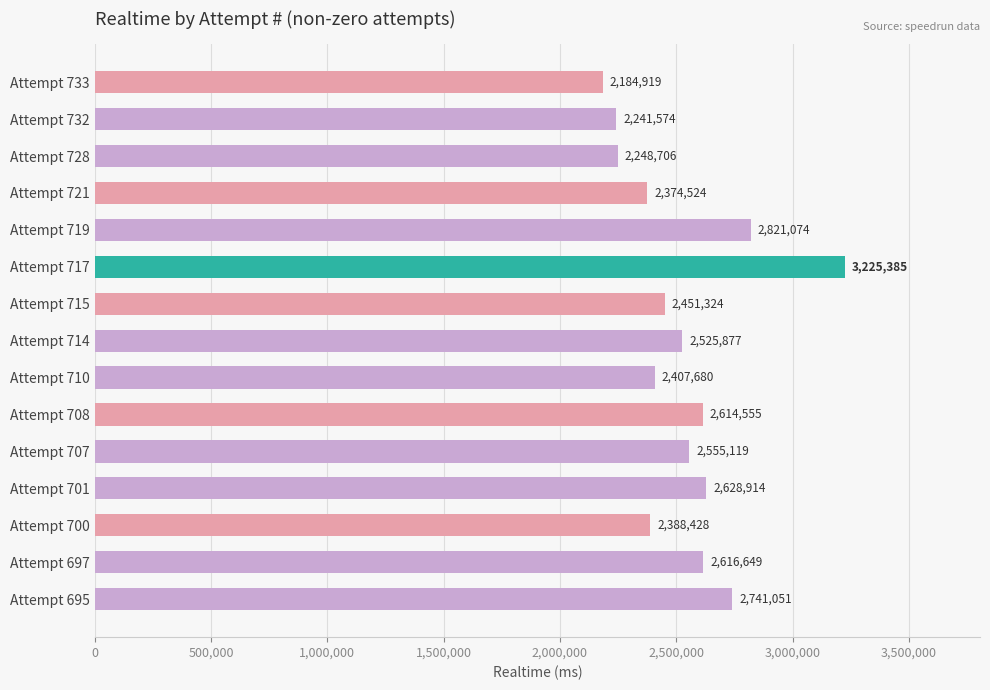

Reading bottom to top, transcribe all the data shown in this chart.

2741051	2616649	2388428	2628914	2555119	2614555	2407680	2525877	2451324	3225385	2821074	2374524	2248706	2241574	2184919